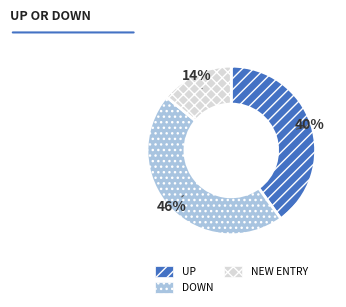

To the nearest percent, what is the difference between the largest and smallest slice percentages?

32%